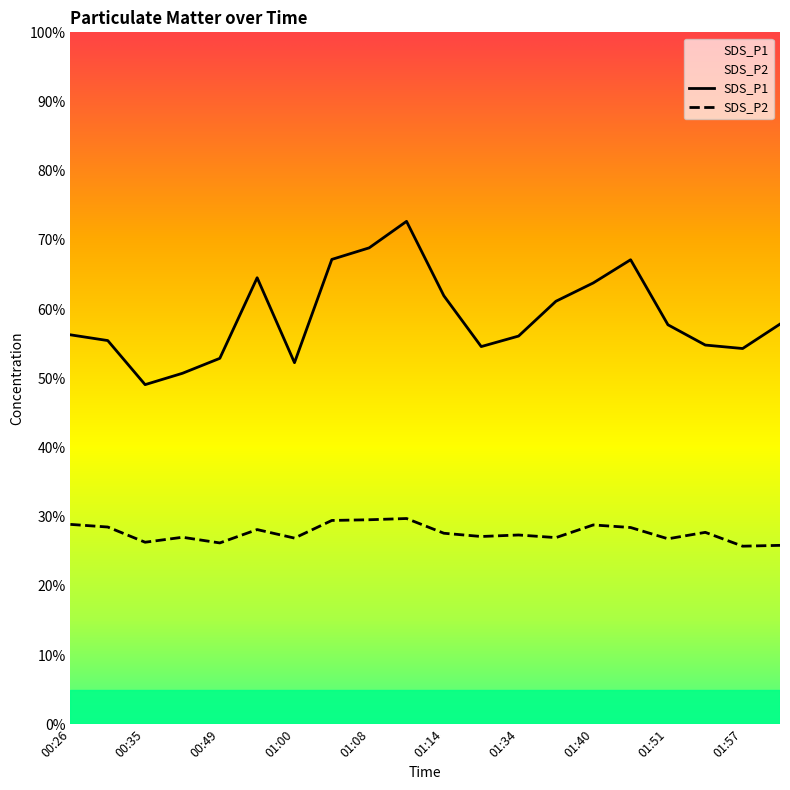

How many interior local peaks does the SDS_P1 series have?

3